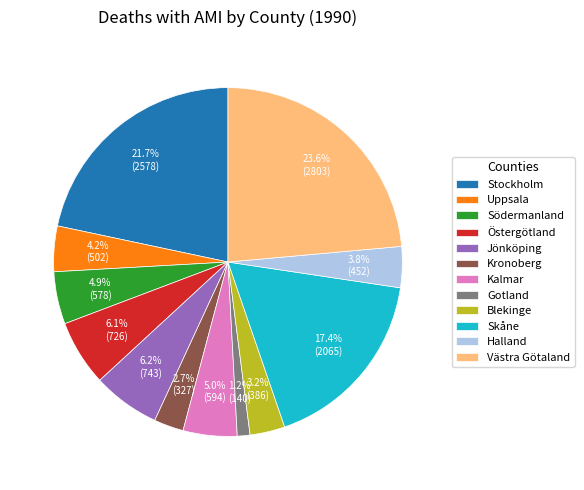

How many segments does this pie chart have?

12